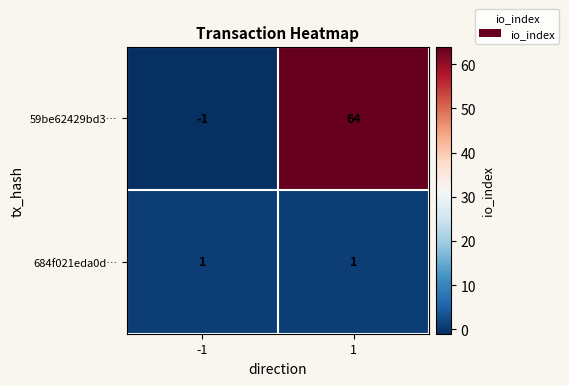

Is it true that 684f021eda0d… equals 1 at 1?

True